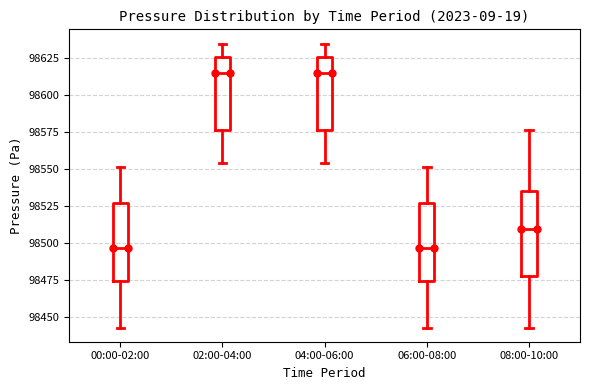

Reading left to right, transcribe this box plot: for each box, give where its median line is, the range the box spans, and where its two whiskers end, as read against the y-axis. The values are not printed on the chart, so give them approximately, as read against the axis.

00:00-02:00: median 98495, box 98475 to 98525, whiskers 98445 to 98550
02:00-04:00: median 98615, box 98575 to 98625, whiskers 98555 to 98635
04:00-06:00: median 98615, box 98575 to 98625, whiskers 98555 to 98635
06:00-08:00: median 98495, box 98475 to 98525, whiskers 98445 to 98550
08:00-10:00: median 98510, box 98480 to 98535, whiskers 98445 to 98575